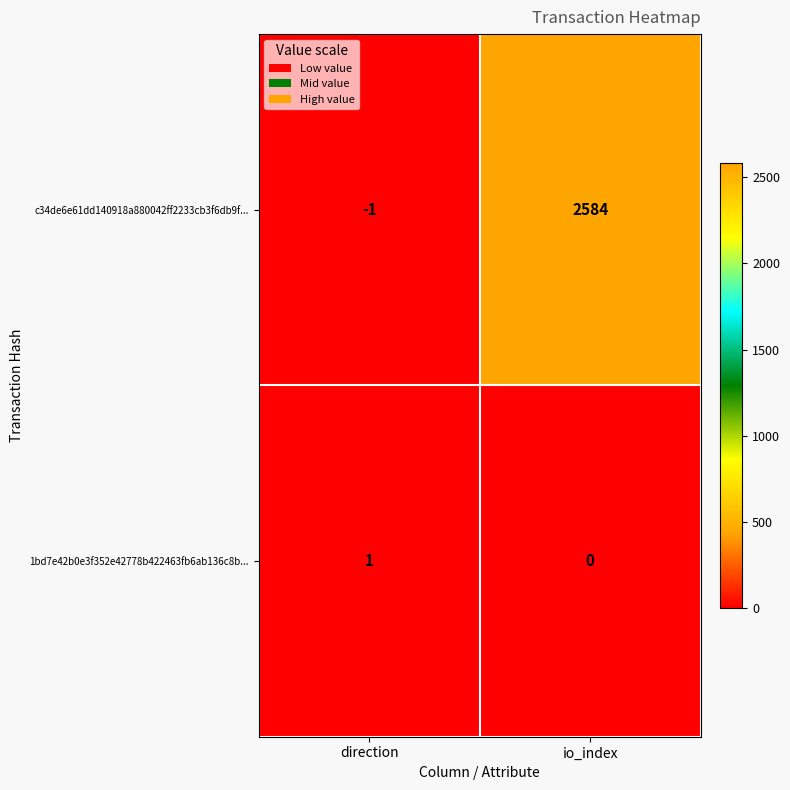

What is the sum of the c34de6e61dd140918a880042ff2233cb3f6db9f... values at io_index and direction?

2583